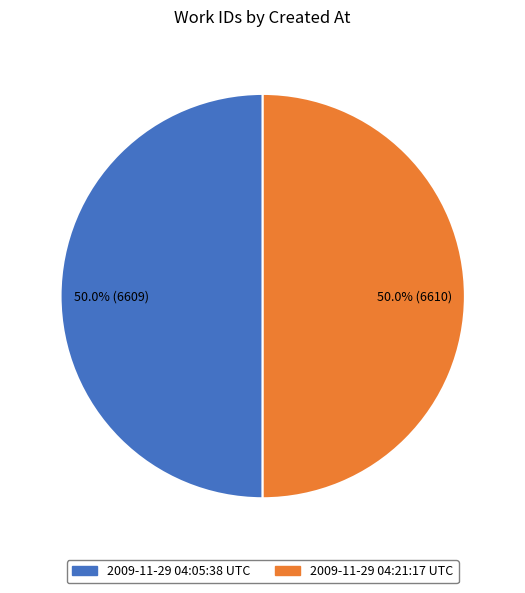

What is the ratio of the value at 2009-11-29 04:05:38 UTC to the value at 2009-11-29 04:21:17 UTC?

1.0